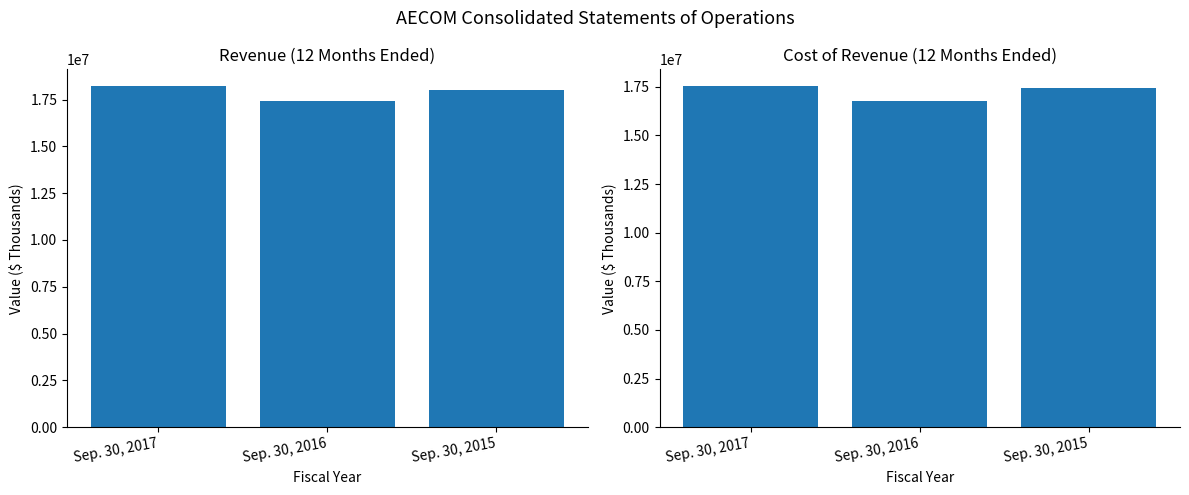

Between Sep. 30, 2015 and Sep. 30, 2017, which is larger?

Sep. 30, 2017